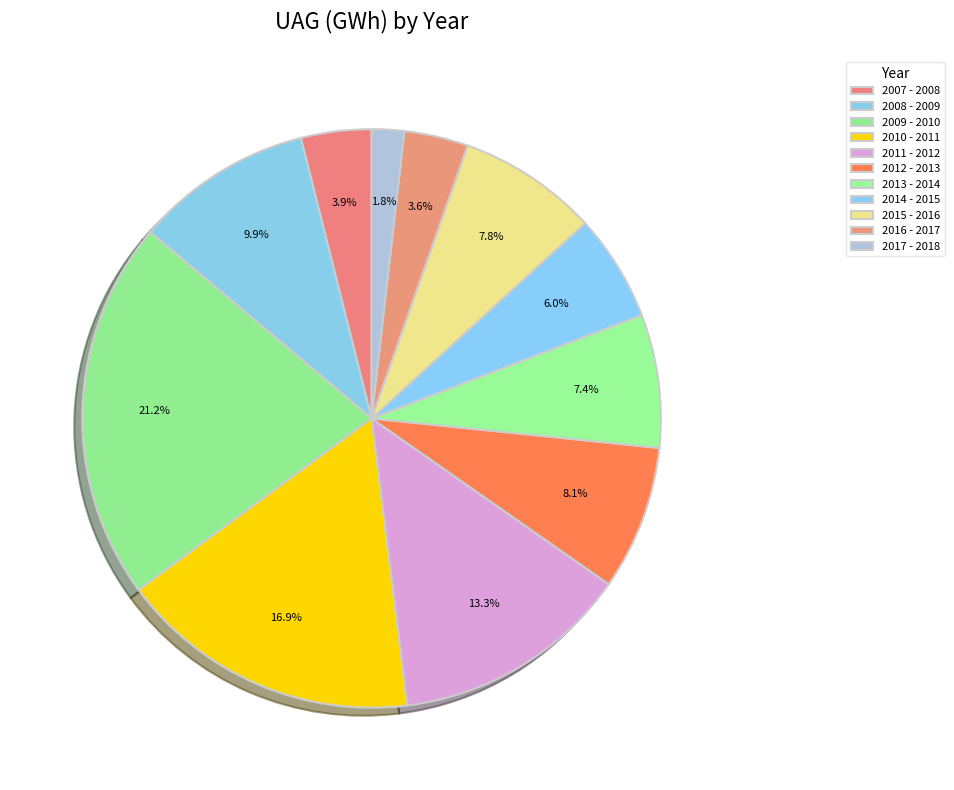

Count the number of slices in the pie.

11